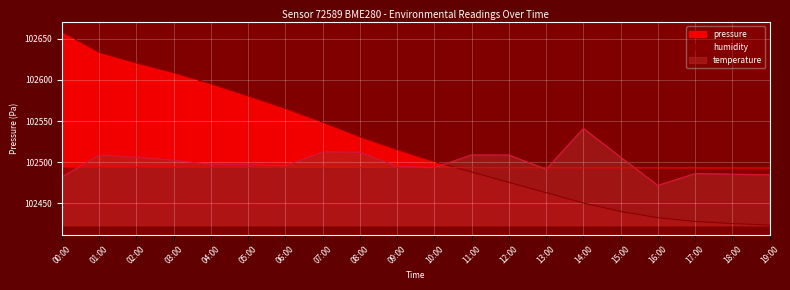

What is the label of the 5th point from the left?

04:00